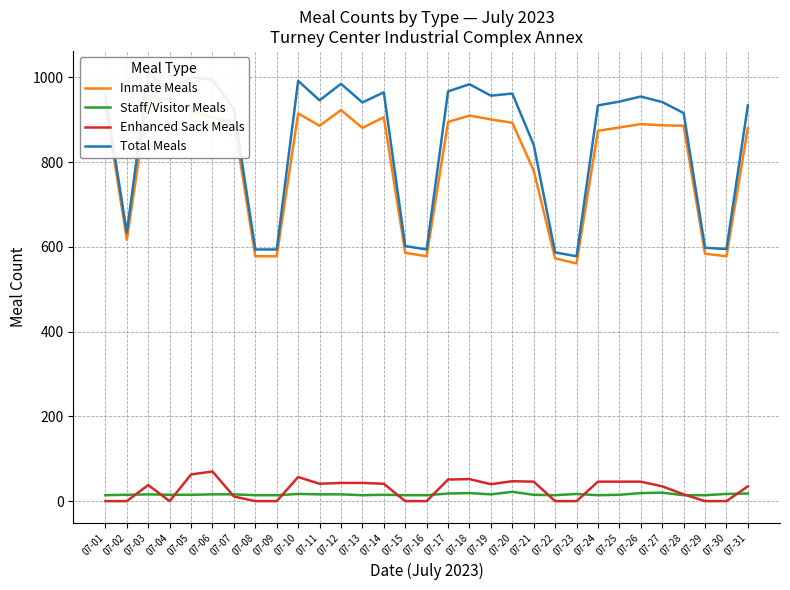

Count the Staff/Visitor Meals values in the range 14 to 17.

25